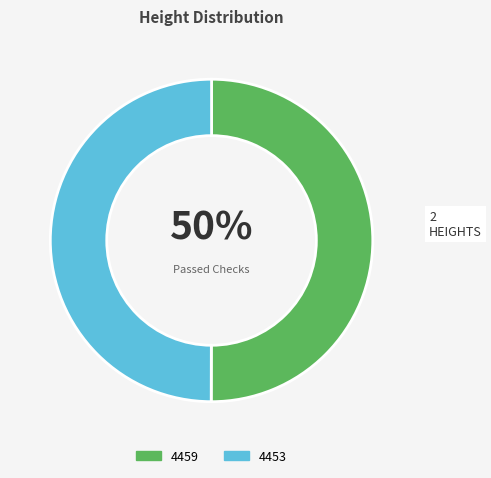

What is the ratio of the value at 4453 to the value at 4459?

1.0